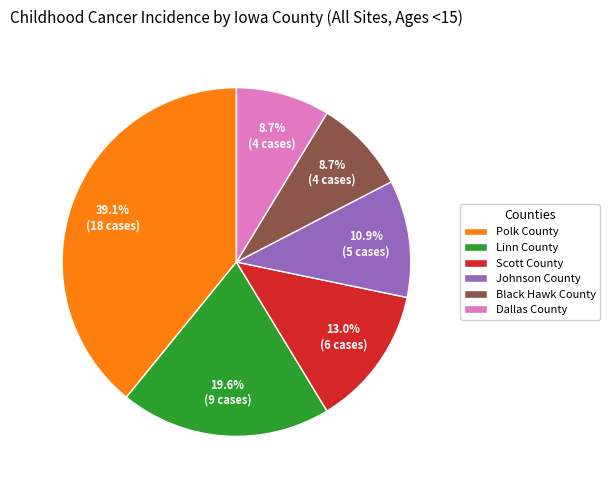

To the nearest percent, what percentage of the pie is Scott County?

13%